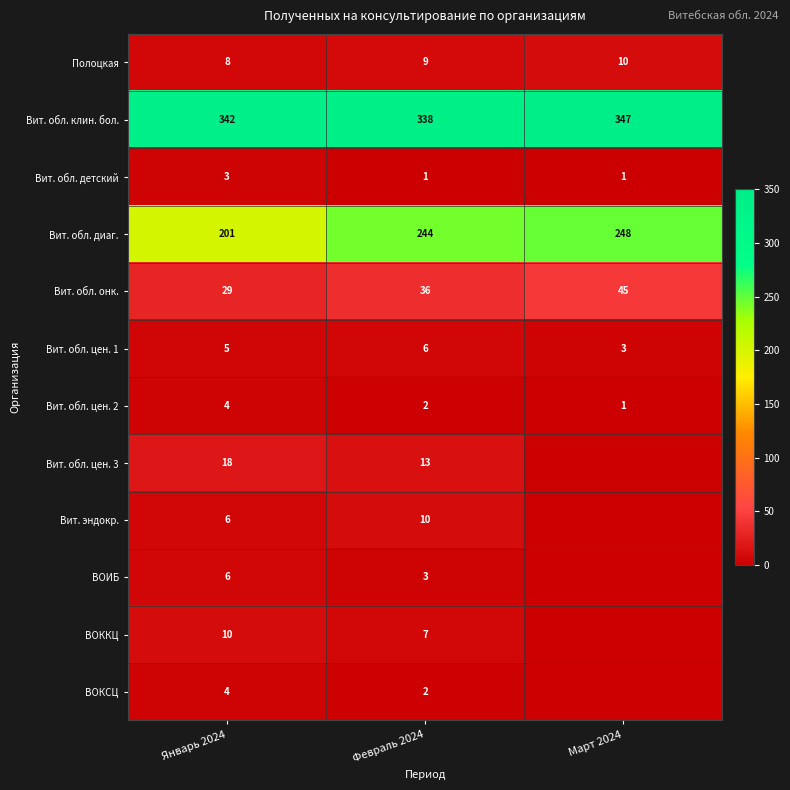

Is the value of Вит. обл. онк. at Февраль 2024 greater than the value of ВОКСЦ at Январь 2024?

Yes